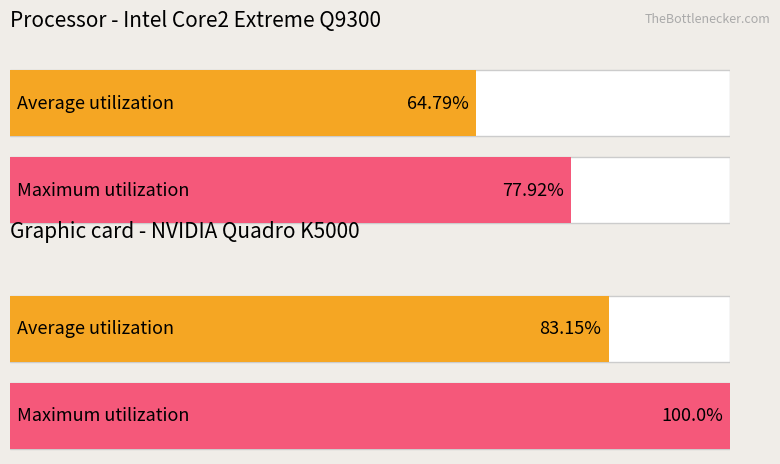

True or false: Maximum utilization has a value of 44 at text.

False